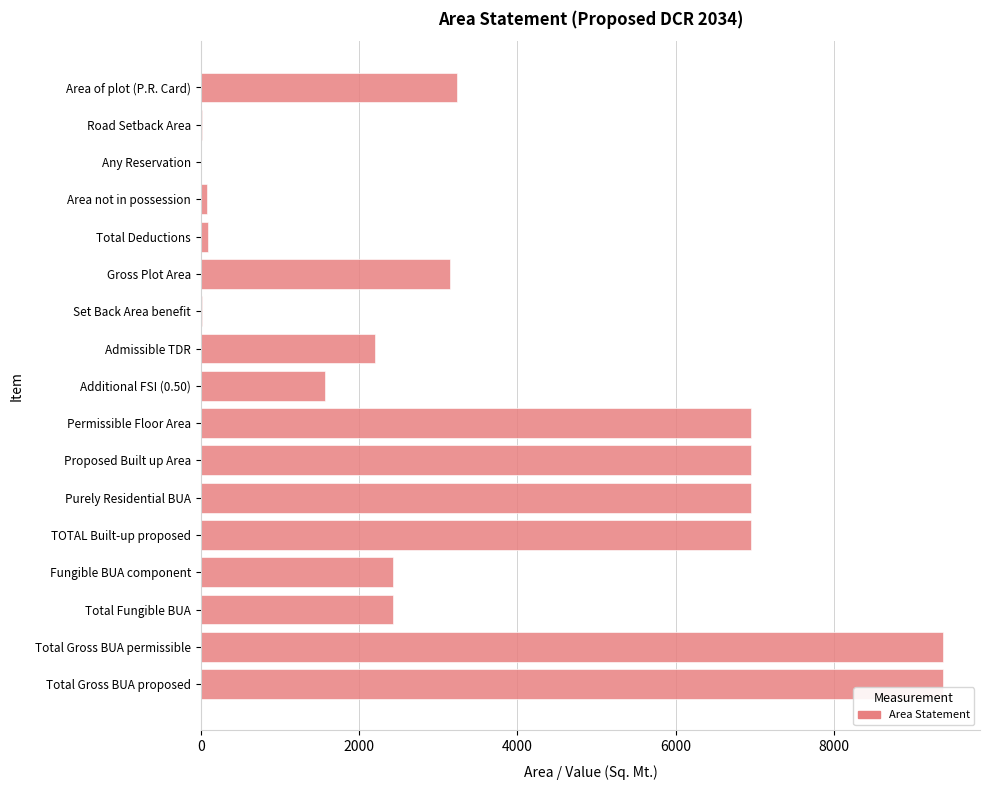

Are the bars horizontal?

Yes